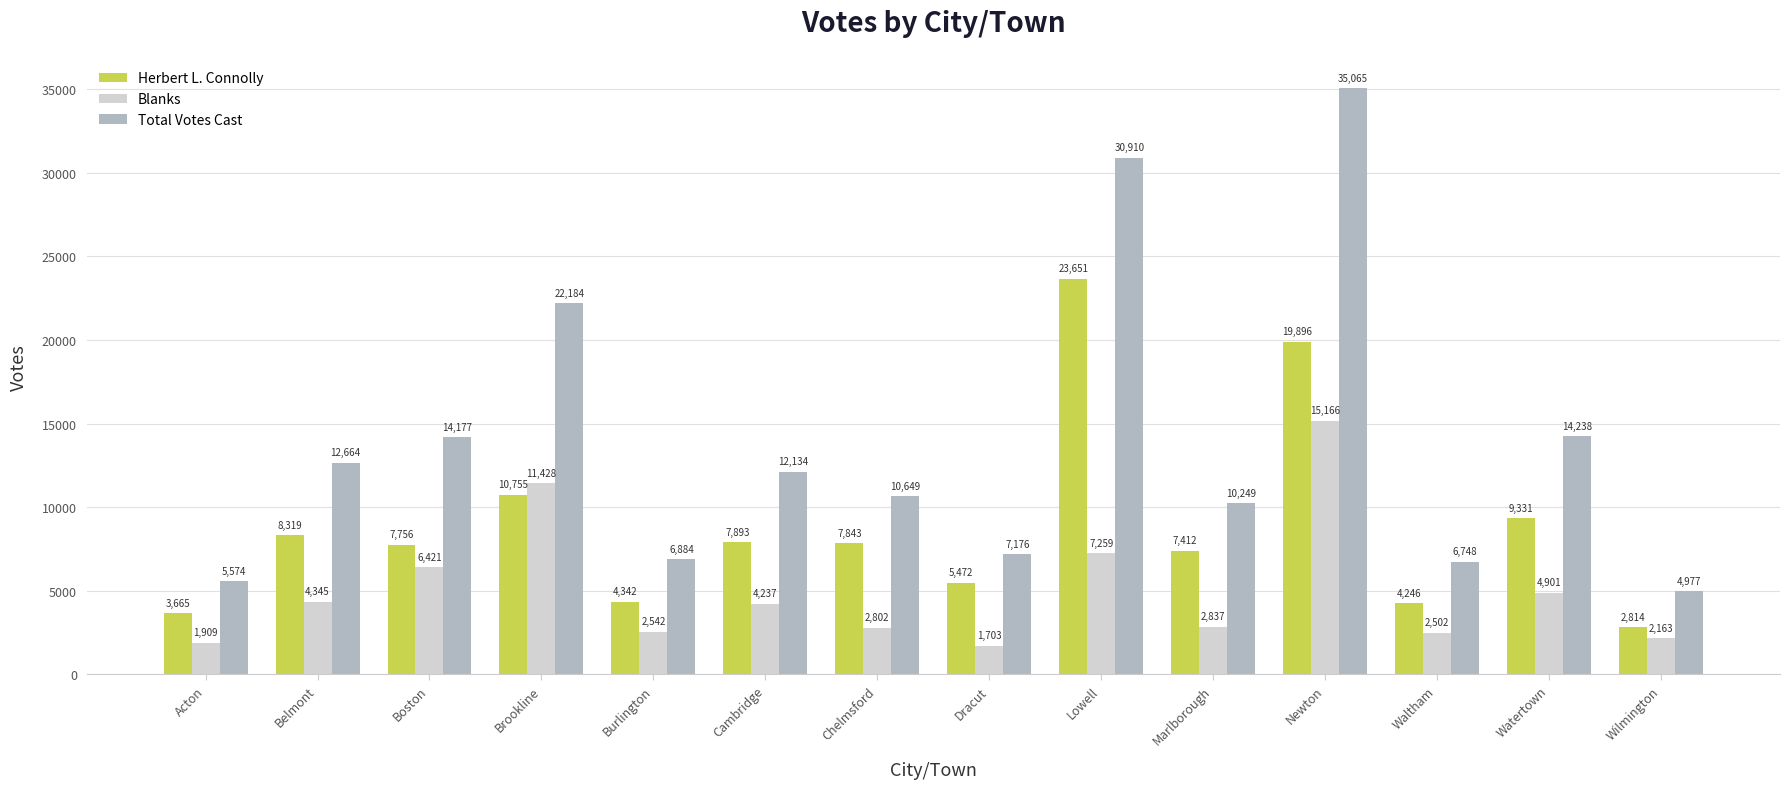

Between Waltham and Watertown, which series saw the biggest shift?

Total Votes Cast